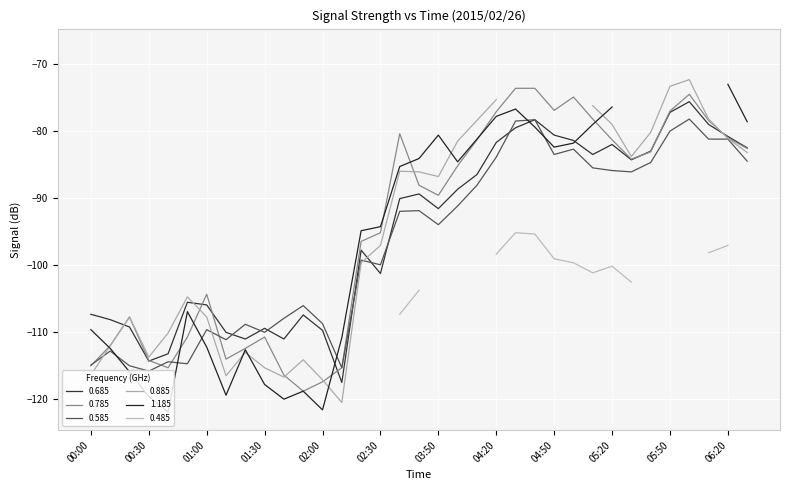

What is the maximum value for 0.585?

-78.2